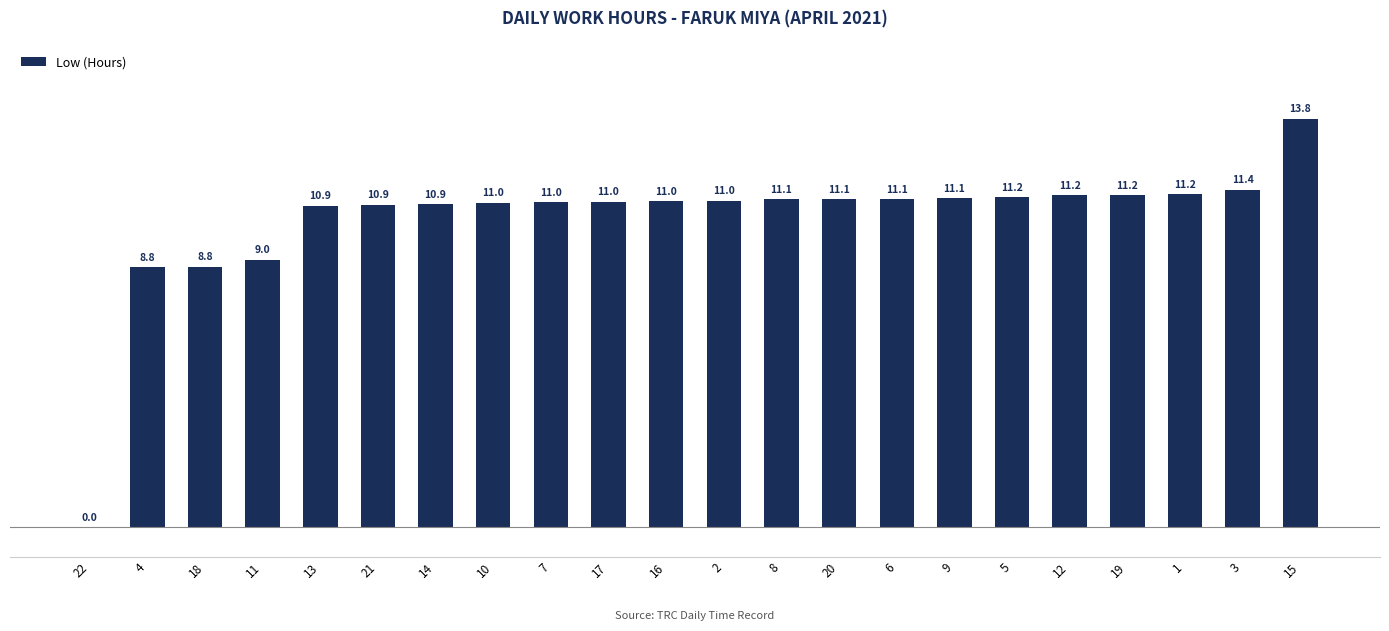

What is the sum of the values at 2 and 10?

22.0